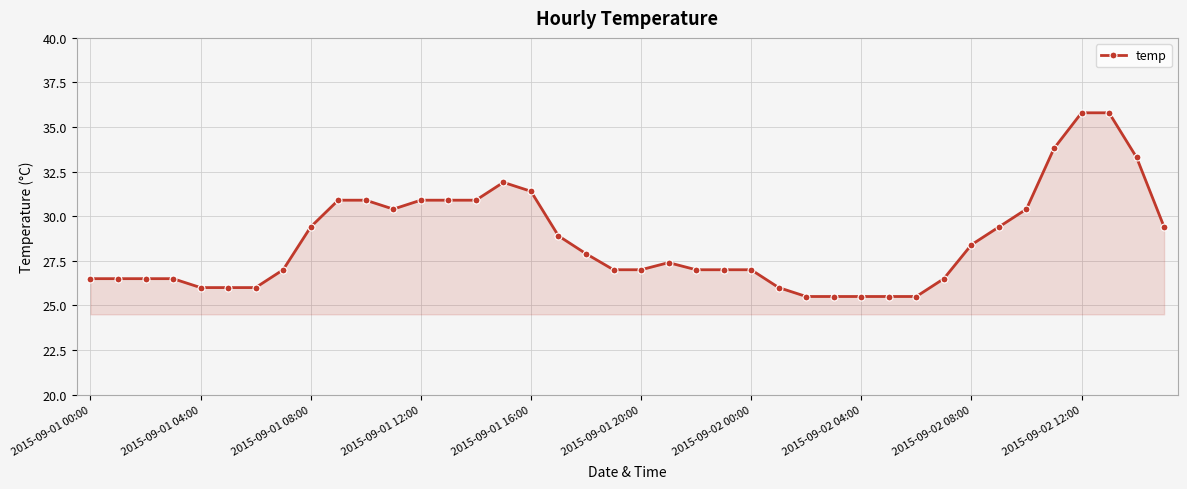

What is the sum of all values?

1144.1